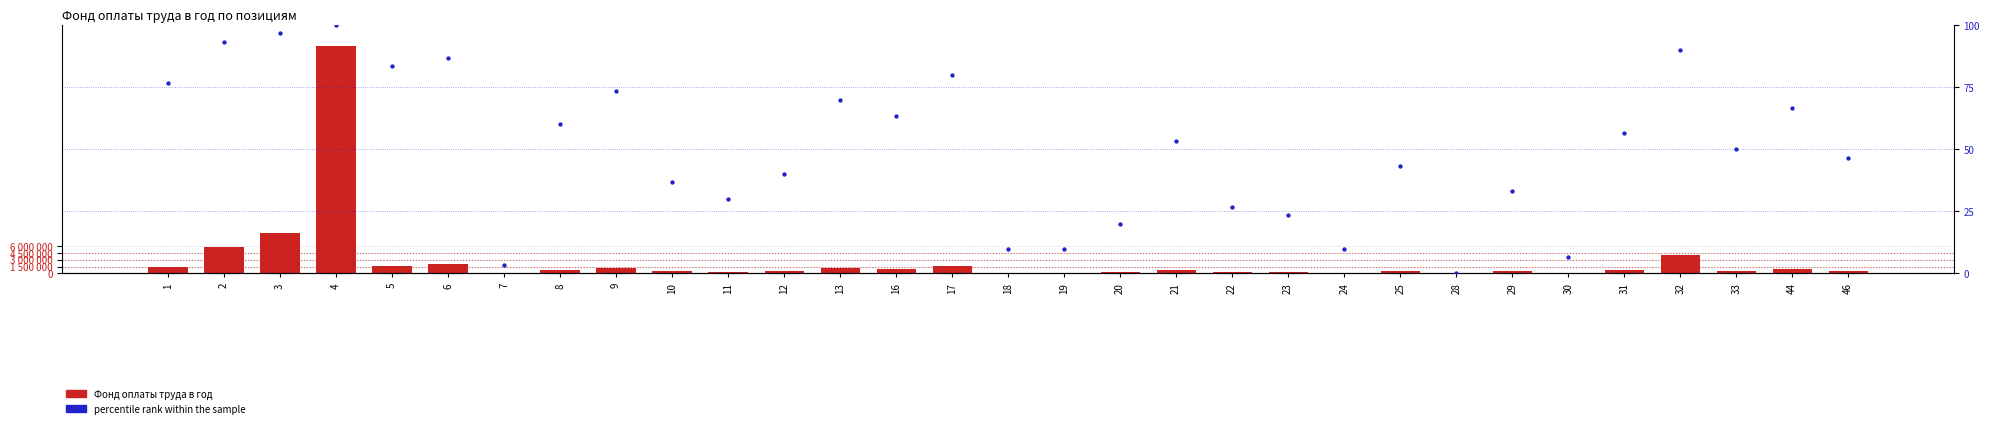

Is the value of Фонд оплаты труда в год at 20 greater than the value of percentile rank within the sample at 25?

Yes